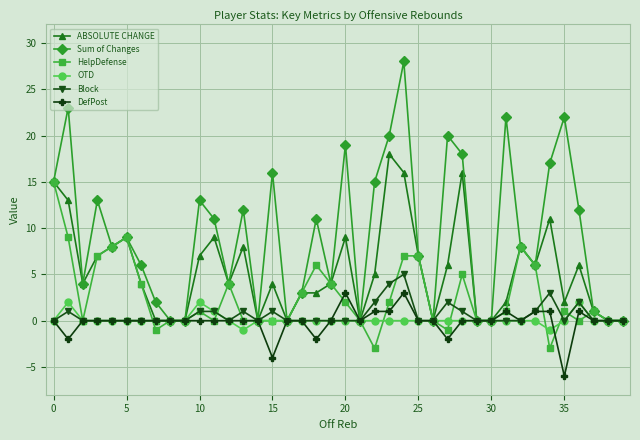

Which series has the largest range (max minus min)?

Sum of Changes